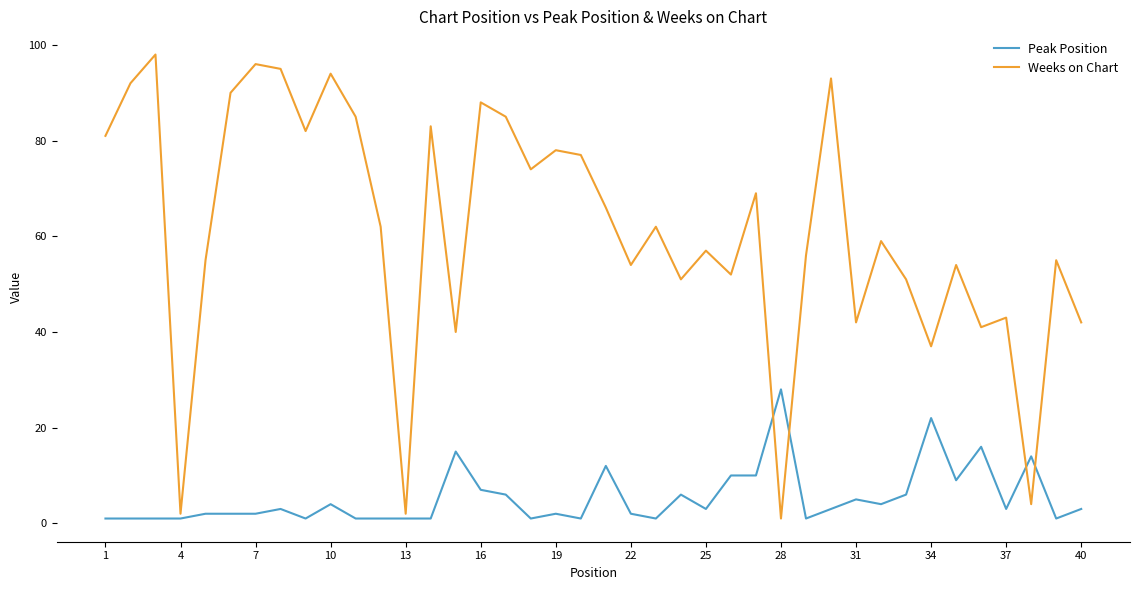

After their last crossing, which series has the higher values: Weeks on Chart or Peak Position?

Weeks on Chart